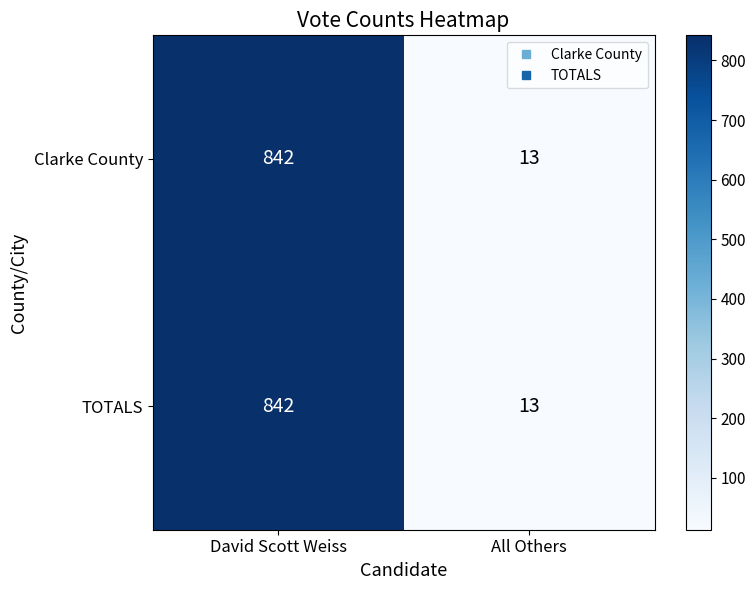

At how many categories does at least one series exceed 456?

1